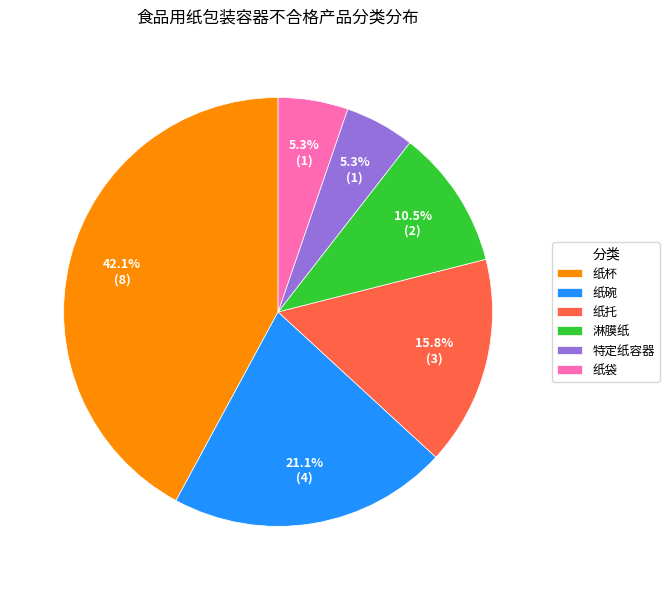

Which has a higher value, 纸杯 or 纸托?

纸杯